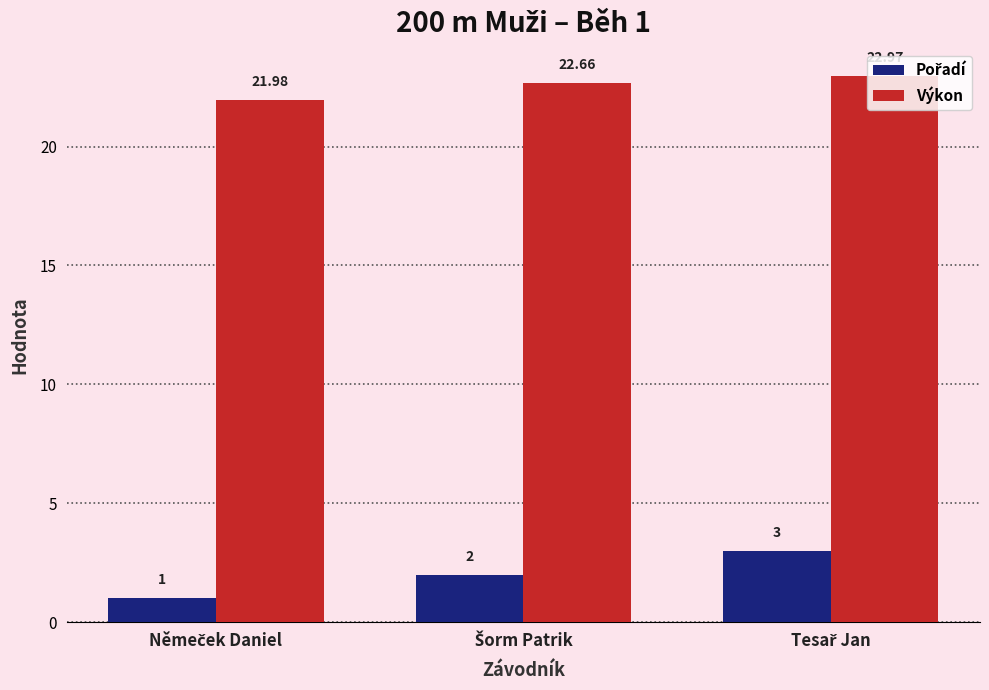

At how many categories does at least one series exceed 19?

3